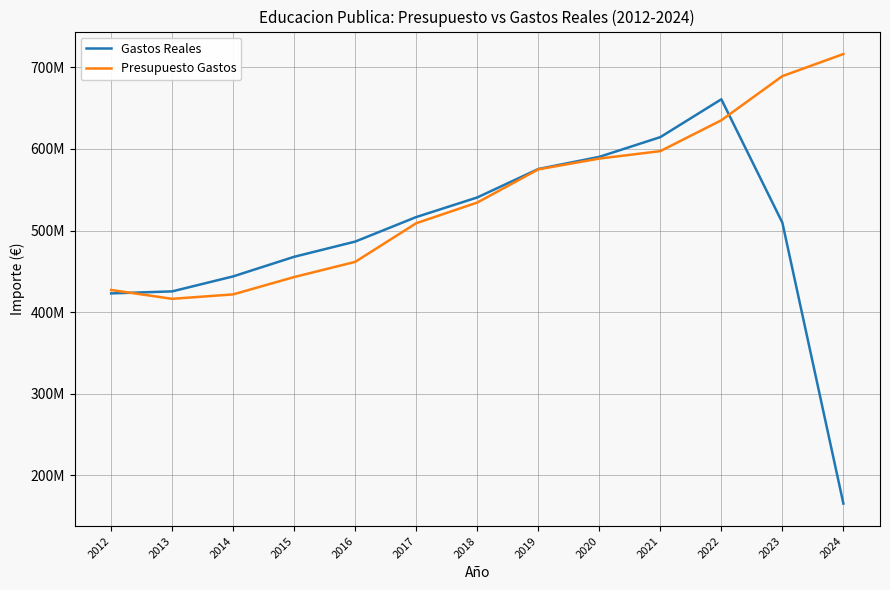

Rank the categories by Gastos Reales value from highest to lowest.

2022, 2021, 2020, 2019, 2018, 2017, 2023, 2016, 2015, 2014, 2013, 2012, 2024